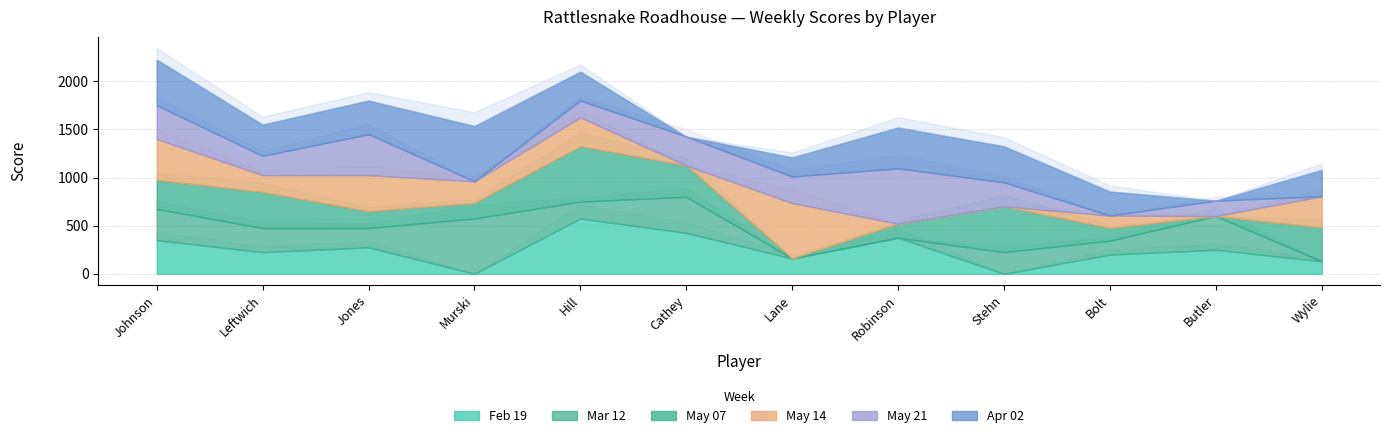

How many series are shown in this chart?

6